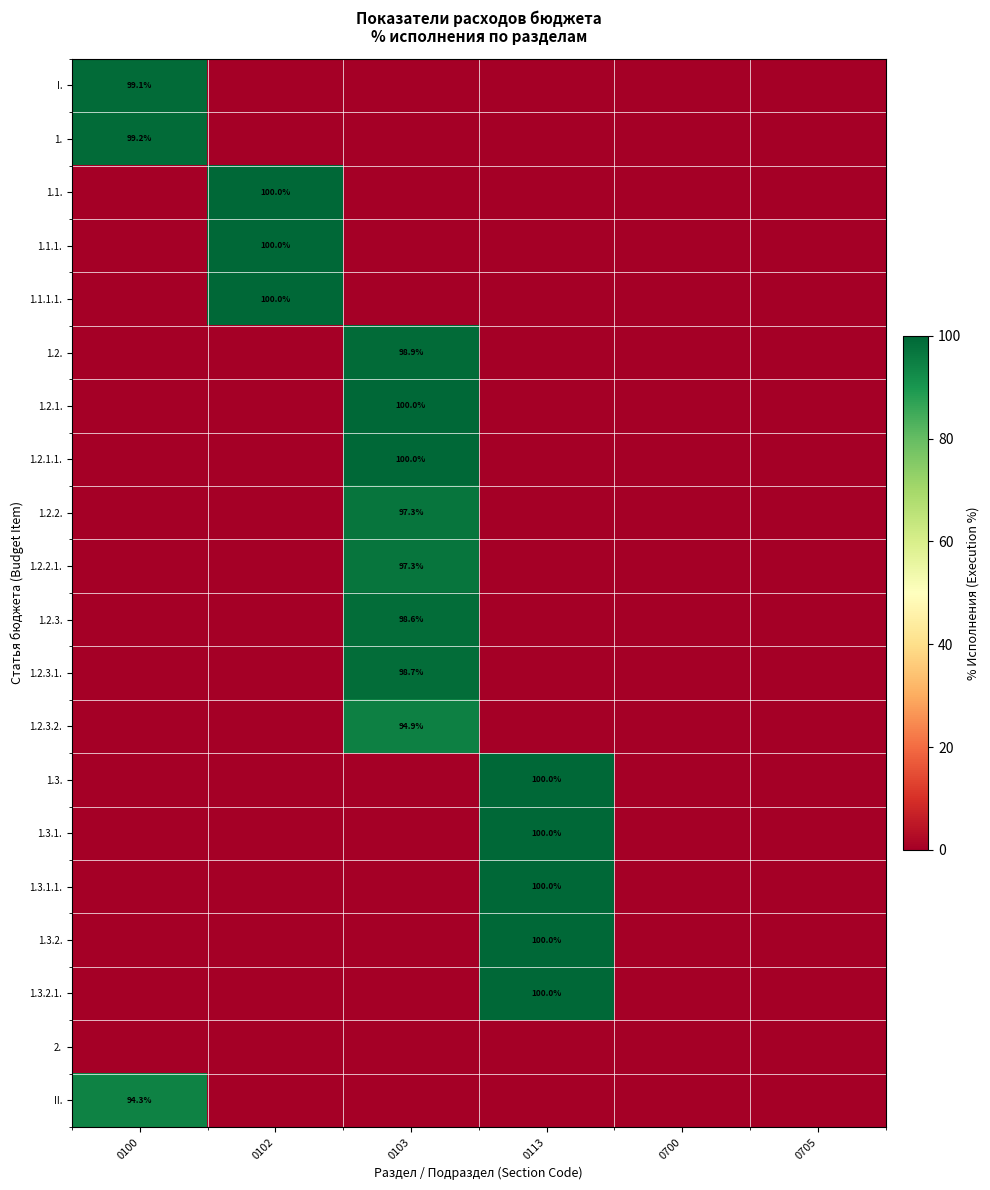

Is the value of 1.2.2.1. at 0103 greater than the value of 1.1.1. at 0102?

No